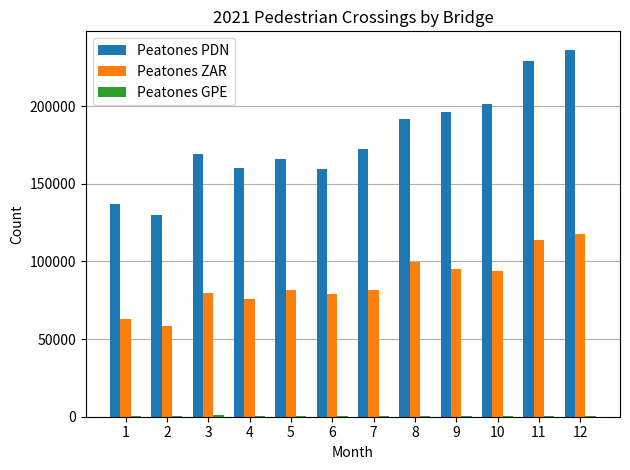

Are the bars horizontal?

No